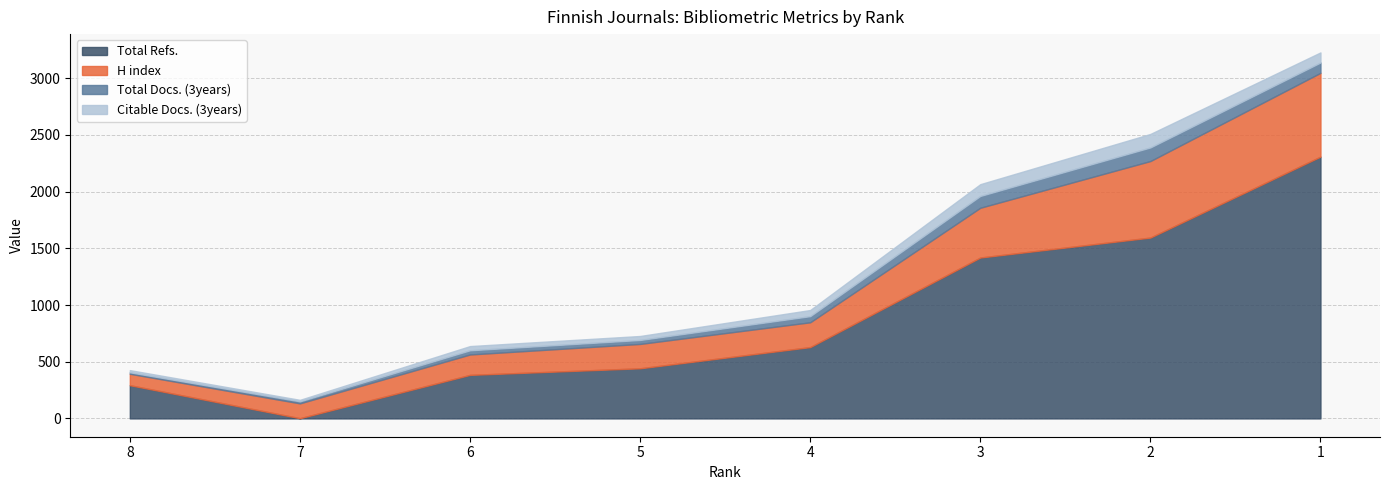

Rank the series by their maximum value, from highest to lowest.

Total Refs., H index, Total Docs. (3years), Citable Docs. (3years)